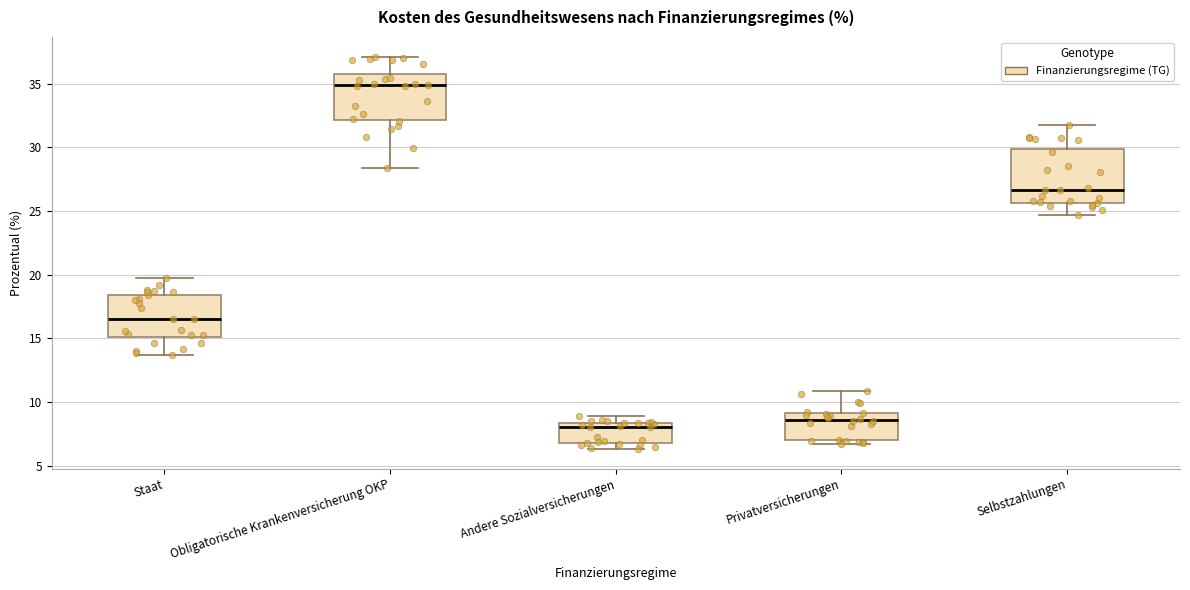

Where is the upper edge of the box for Staat on the y-axis? The values are not printed on the chart, so give them approximately, as read against the axis.

18.5